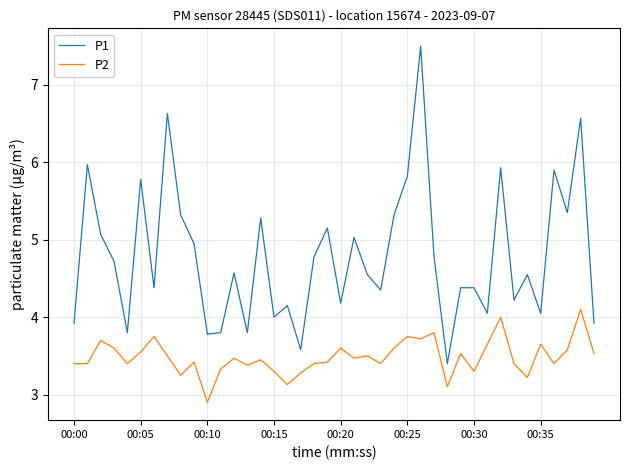

Does the chart display data point markers on the line(s)?

No